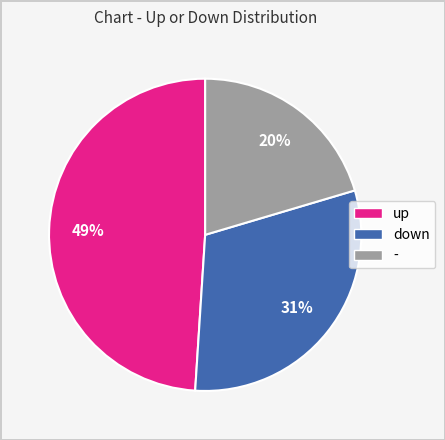

What is the largest slice in the pie chart?

up